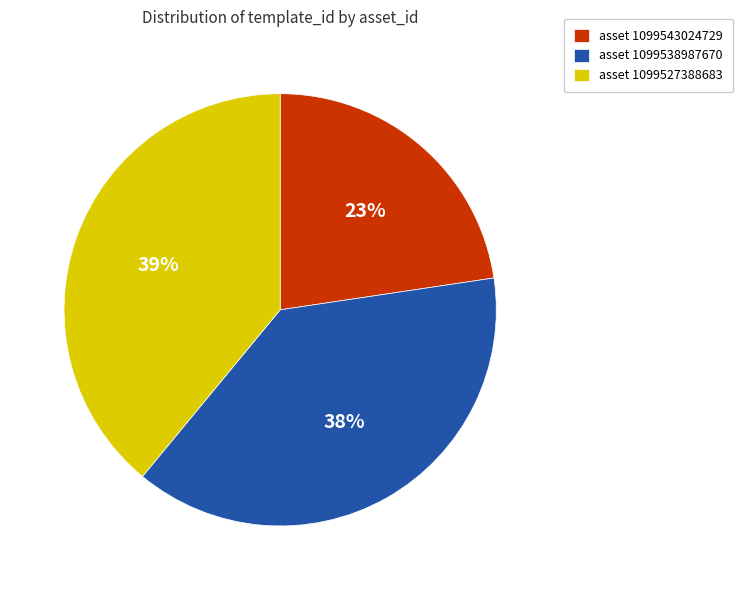

What percentage is the asset 1099543024729 slice, to the nearest percent?

23%